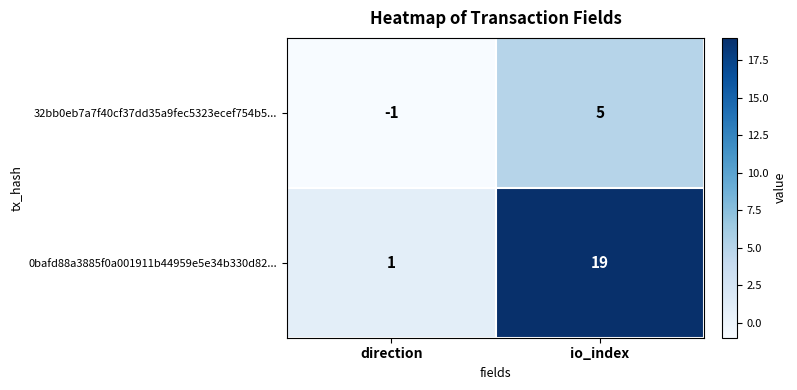

How many data points does each series have?

2